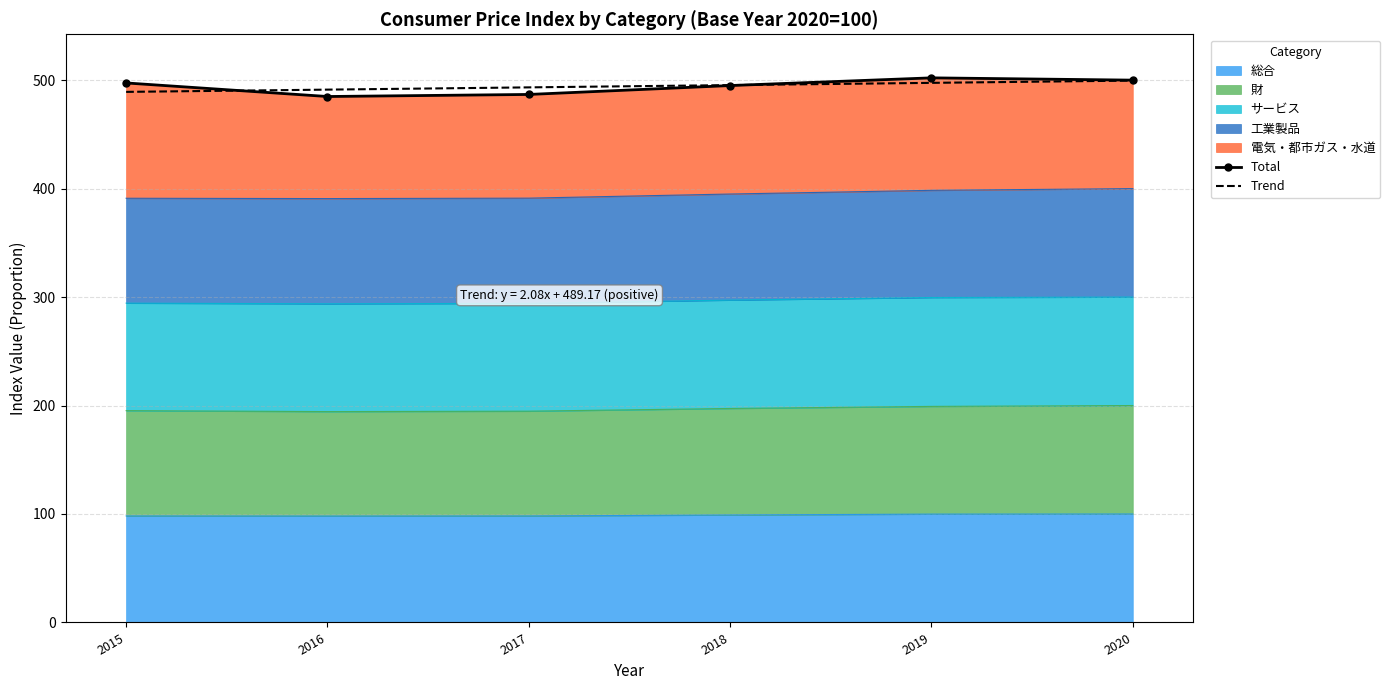

What is the spread (max minus min) of values at 2016?

6.3